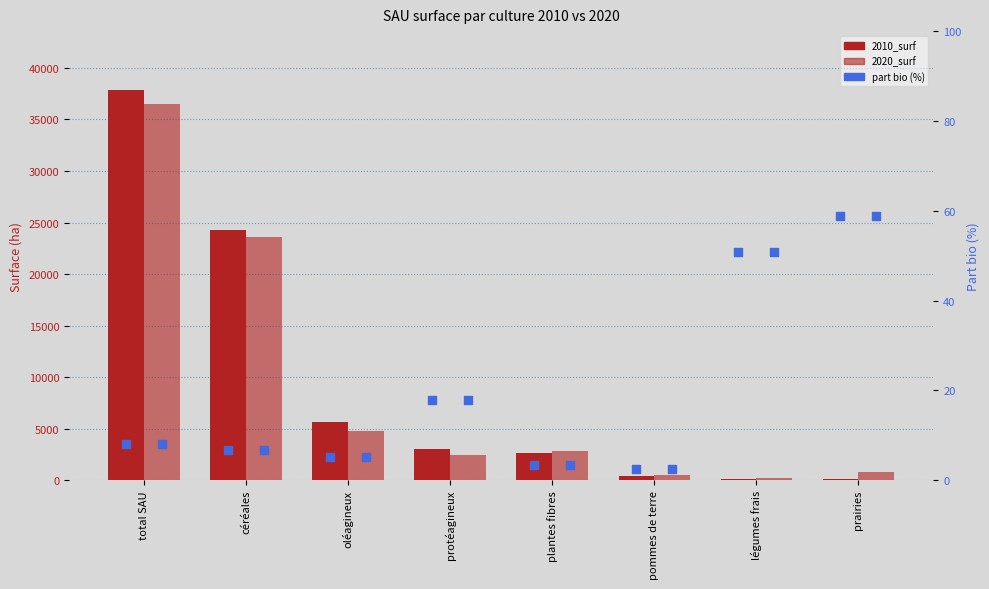

What are all the series names shown in the legend?

2010_surf, 2020_surf, part bio (%)